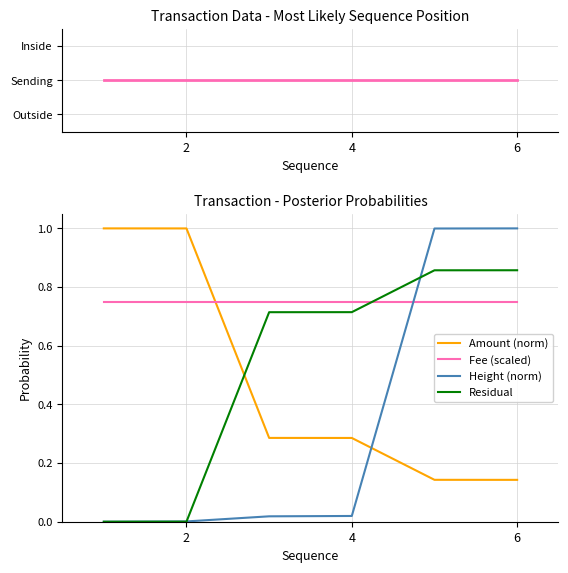

True or false: Height (norm) and Fee (scaled) intersect in this chart.

True